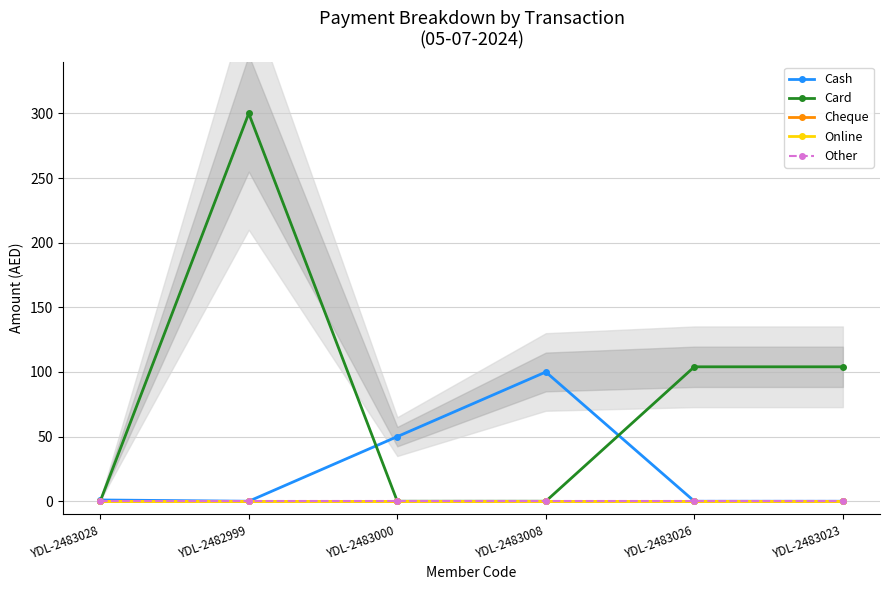

Which series changed the most between YDL-2482999 and YDL-2483026?

Card